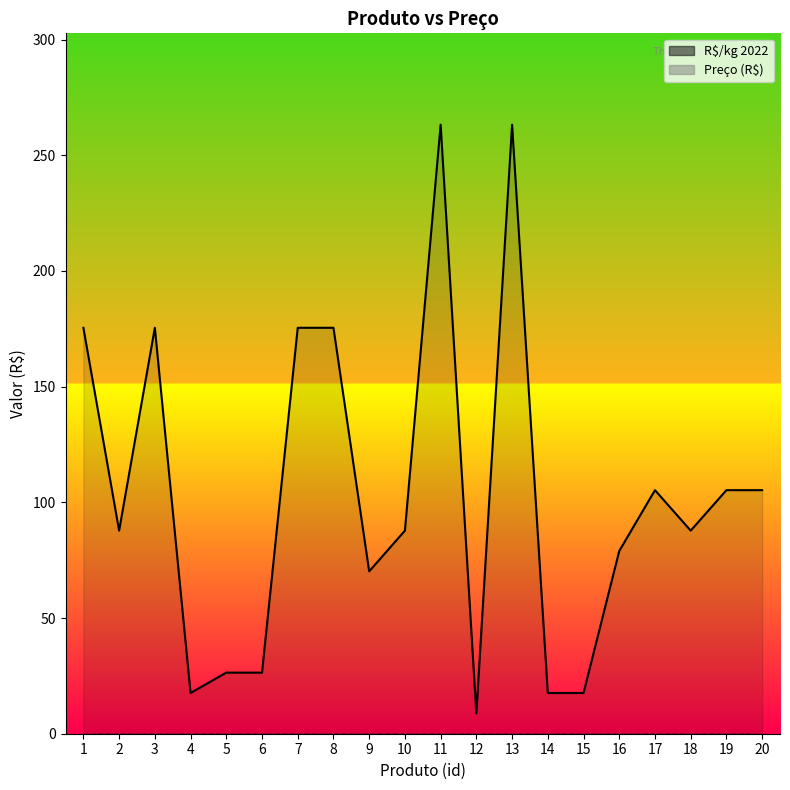

What is the total value across all series at 4?

17.6